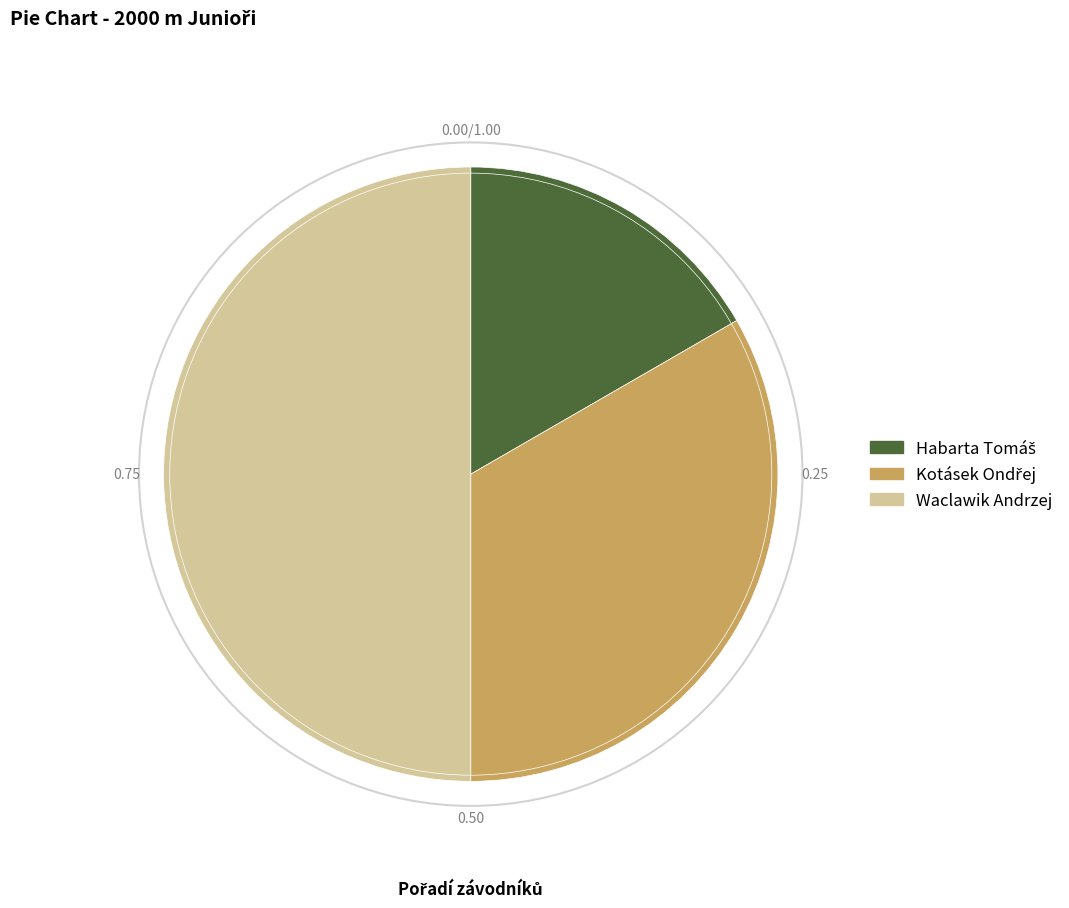

Which category has the biggest portion of the pie?

Waclawik Andrzej